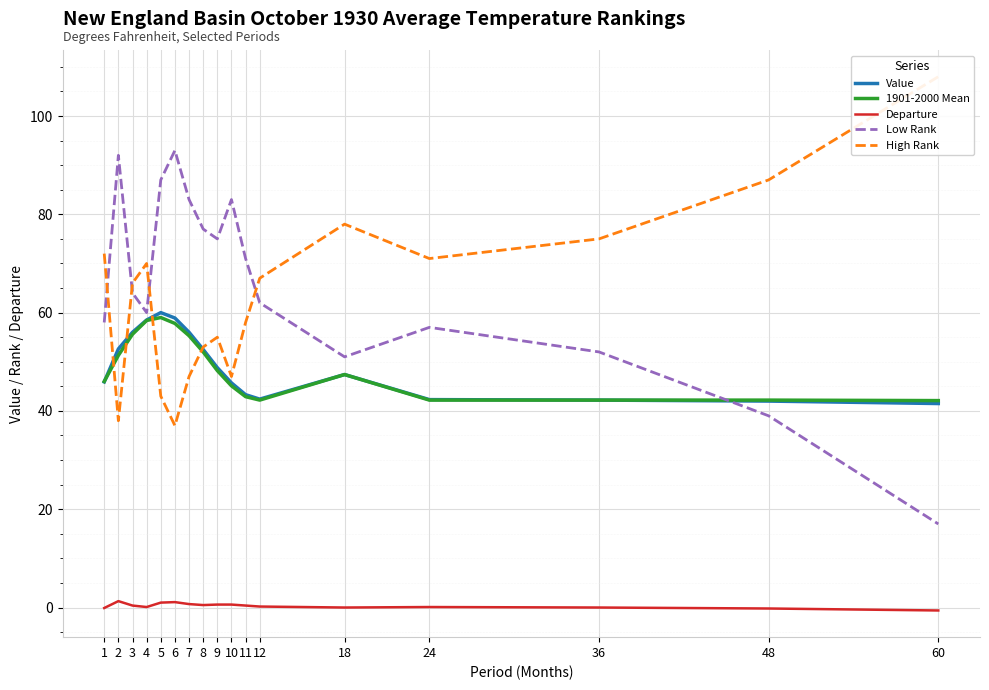

True or false: 1901-2000 Mean and High Rank intersect in this chart.

True